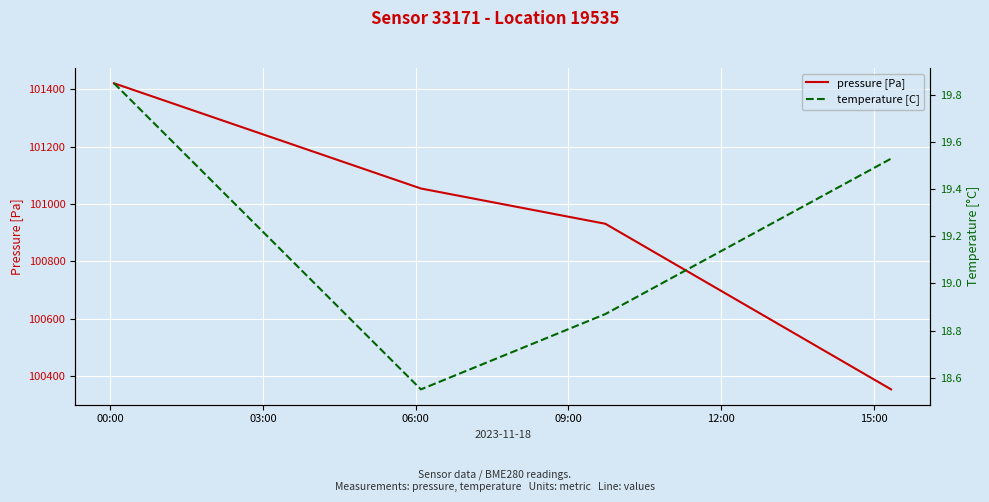

What are all the series names shown in the legend?

pressure [Pa], temperature [C]